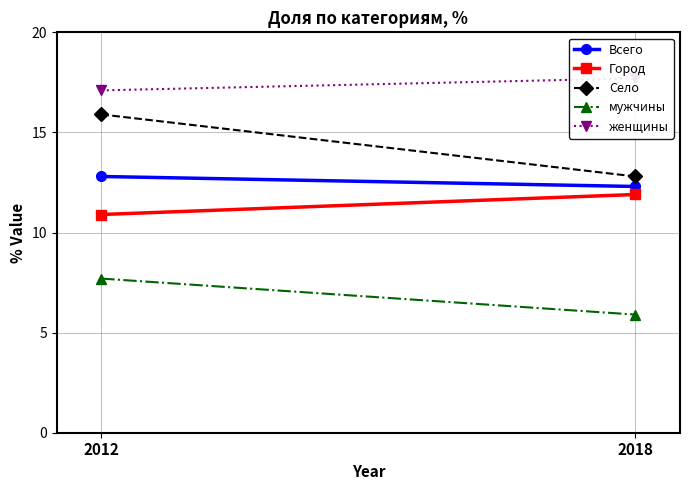

What is the value of the мужчины point at the 1st from the left?

7.7